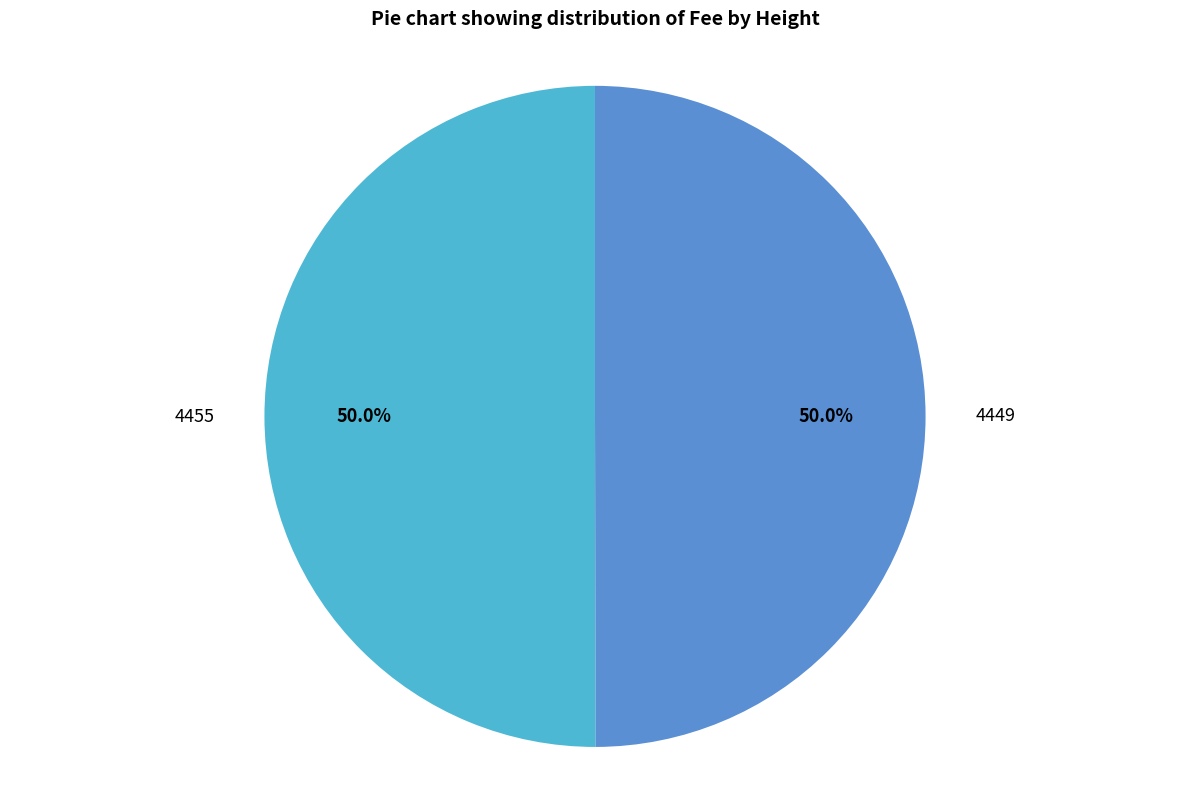

To the nearest percent, what percentage of the pie is 4455?

50%